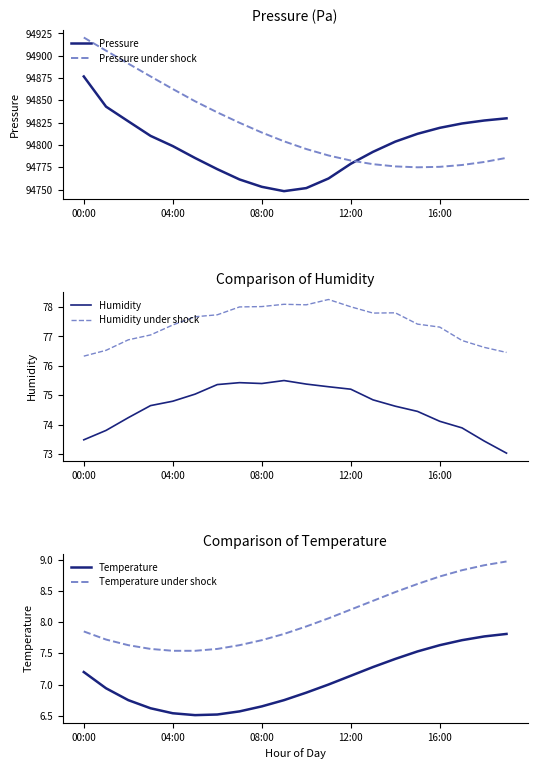

True or false: Humidity under shock and Humidity cross at least once.

False